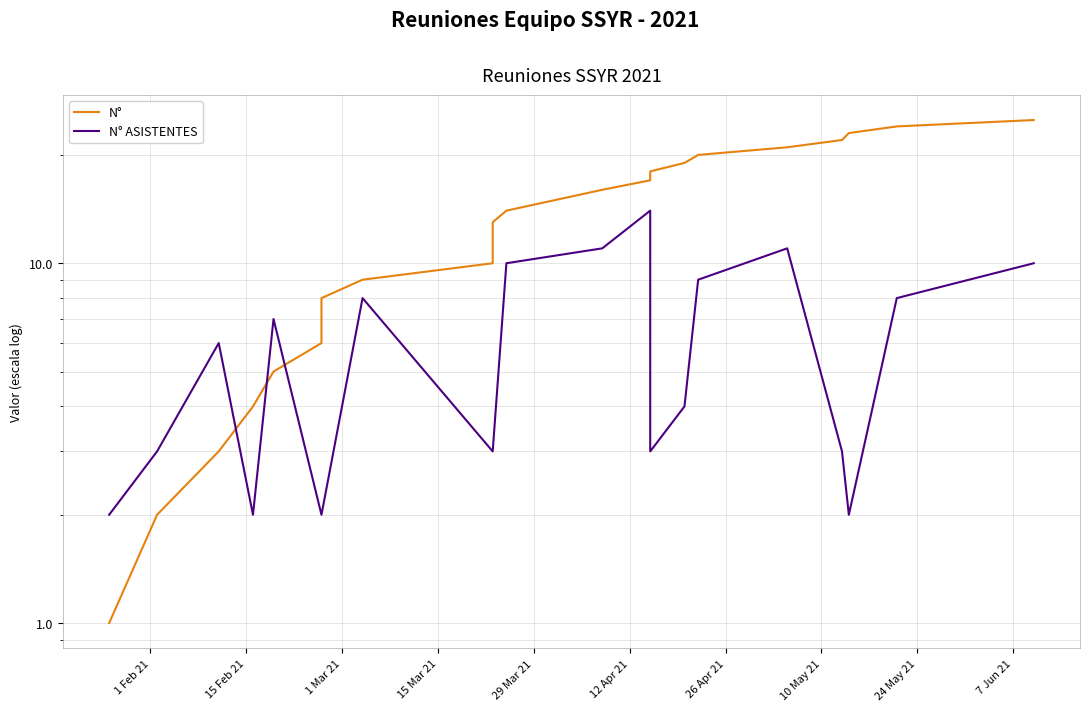

What are all the series names shown in the legend?

N°, N° ASISTENTES